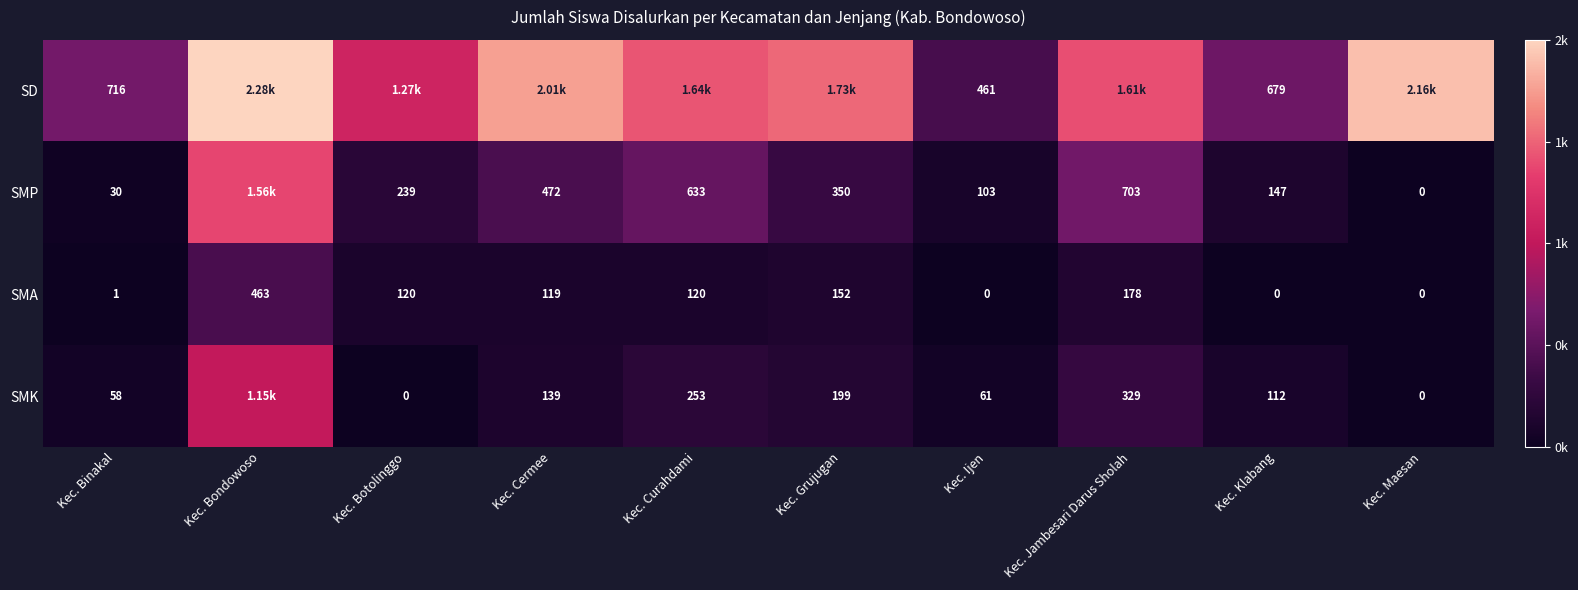

Is the value of SMA at Kec. Cermee greater than the value of SMK at Kec. Botolinggo?

Yes